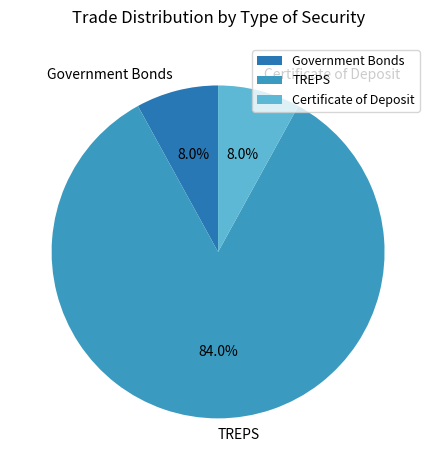

How many slices are in this pie chart?

3